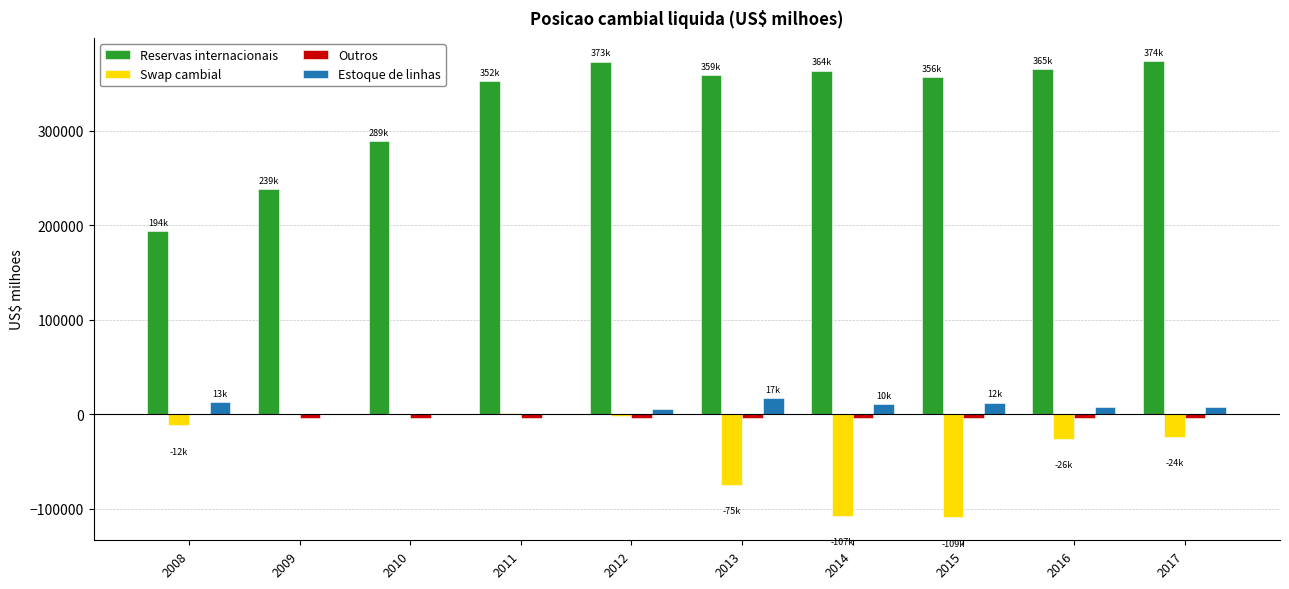

How many categories are shown in the chart?

10